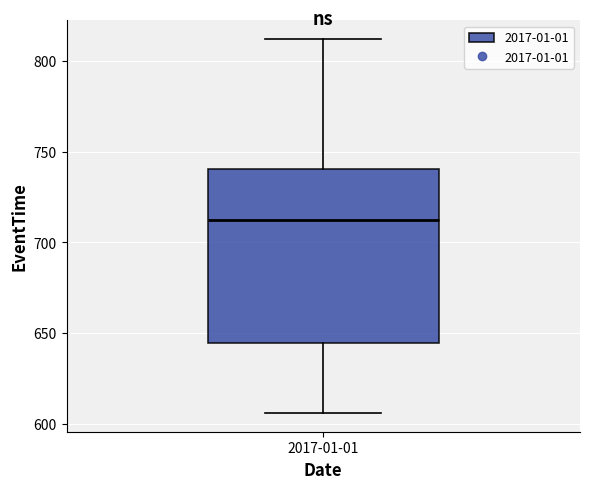

Read this box plot against the y-axis: the position of the median line, the range covered by the box, and the ends of both whiskers. The values are not printed on the chart, so give them approximately, as read against the axis.

median 715, box 645 to 740, whiskers 605 to 810